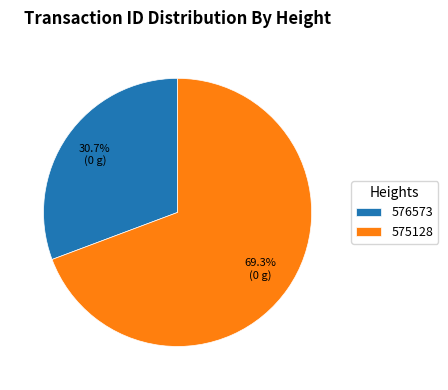

Combined, do 576573 and 575128 account for over 50%?

Yes